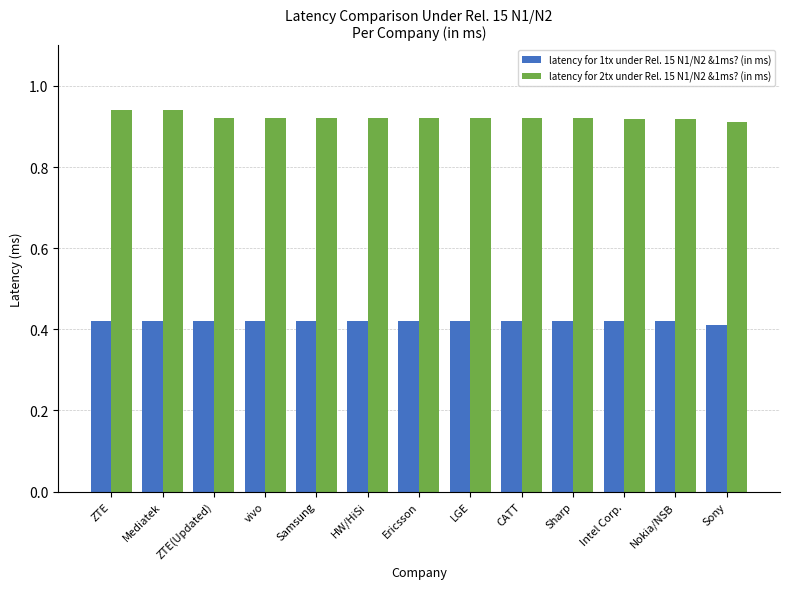

True or false: latency for 1tx under Rel. 15 N1/N2 &1ms? (in ms) has a value of 0.4 at Samsung.

True